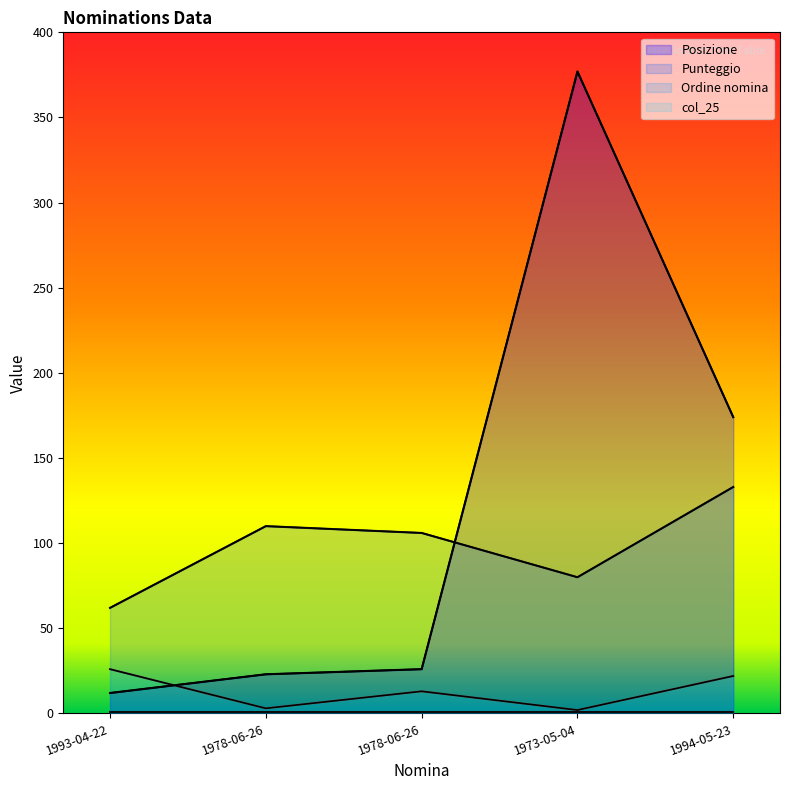

The Posizione series shows 174 at 1994-05-23. True or false?

True